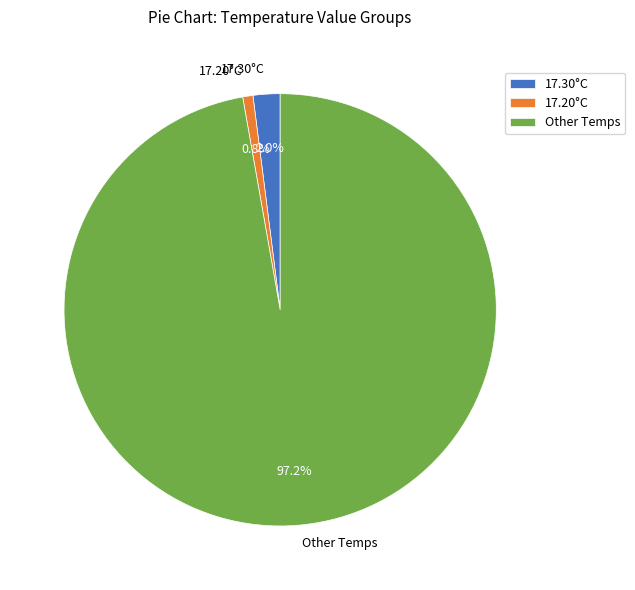

What is the largest slice in the pie chart?

Other Temps